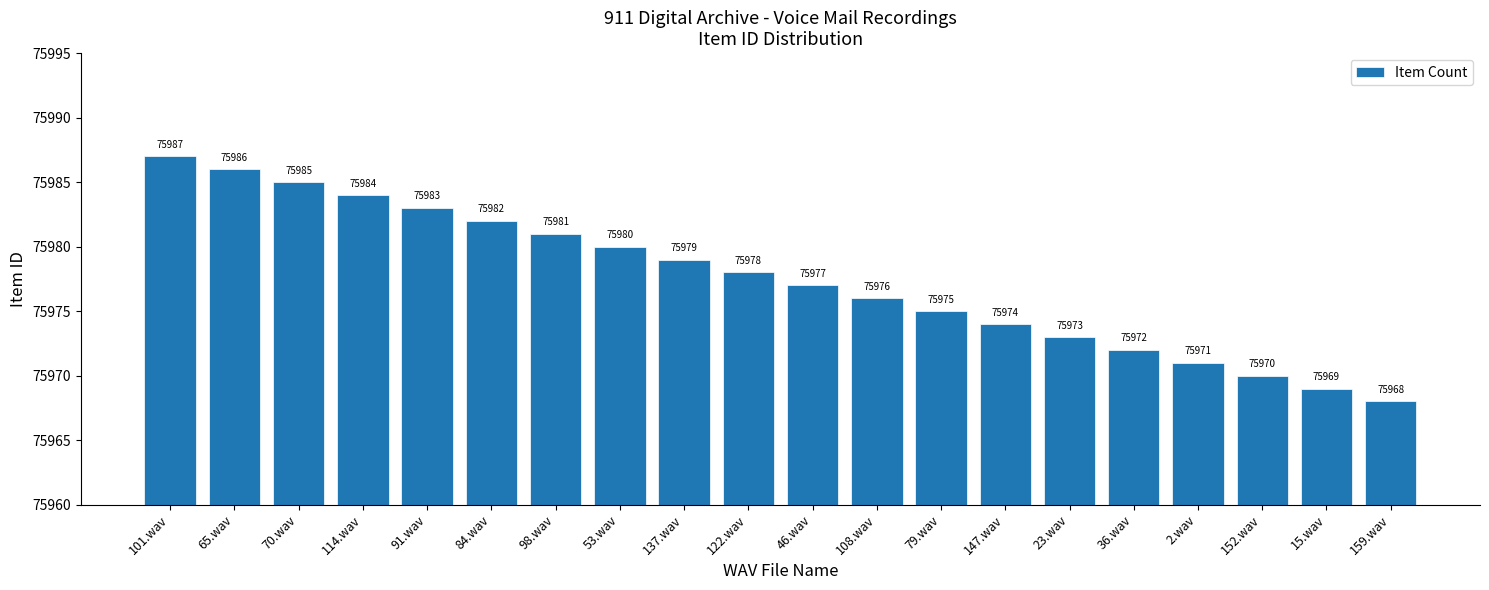

What is the difference between the second highest and second lowest values?

17